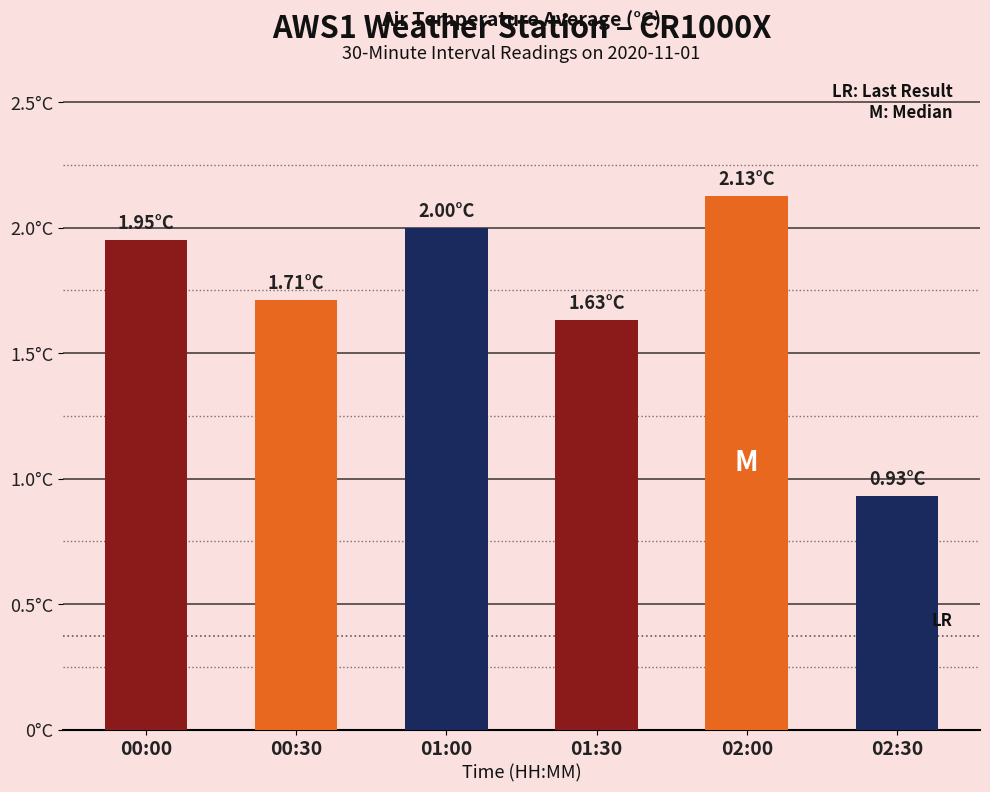

List the labels in order of value, smallest first.

02:30, 01:30, 00:30, 00:00, 01:00, 02:00